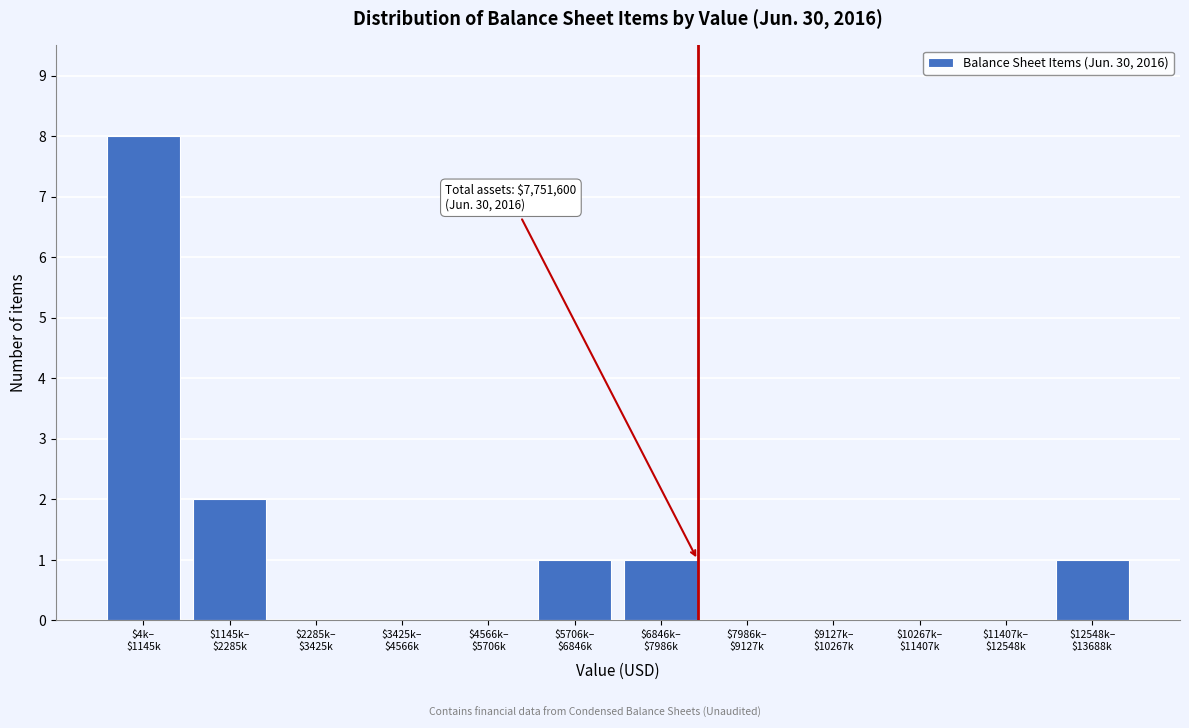

What is the sum of all values?

13